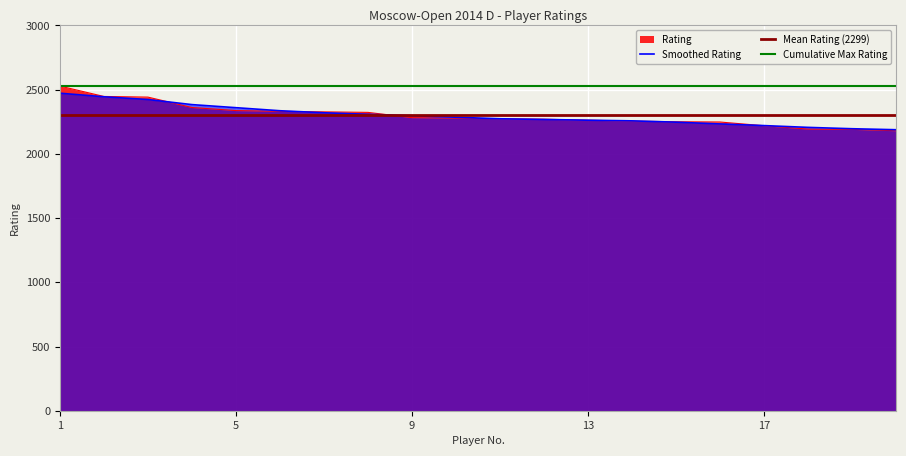

What is the minimum value shown in the chart?

2180